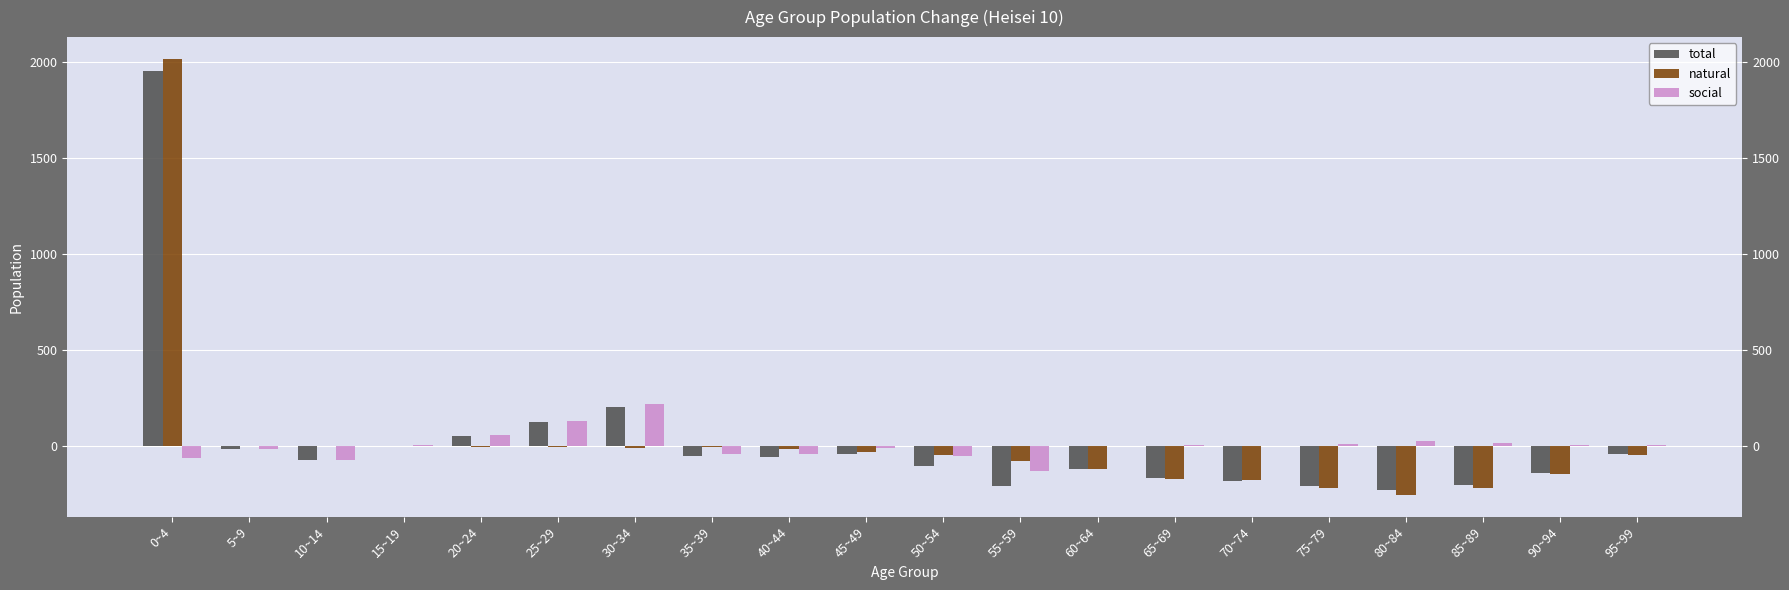

Which series has the largest total across all categories?

total